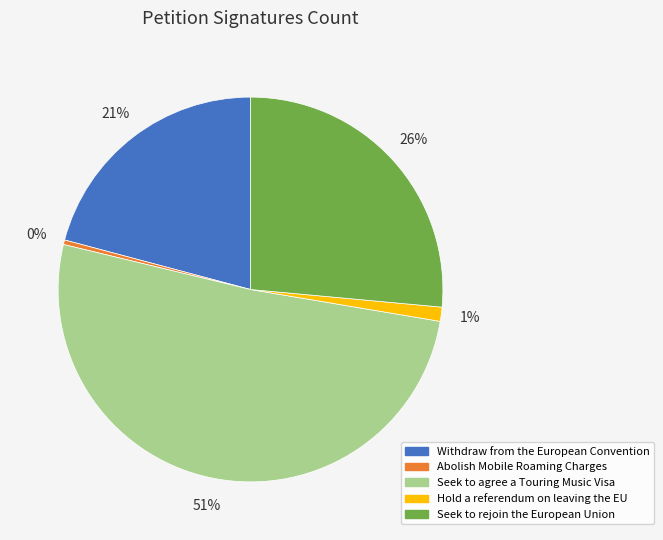

How many slices are in this pie chart?

5